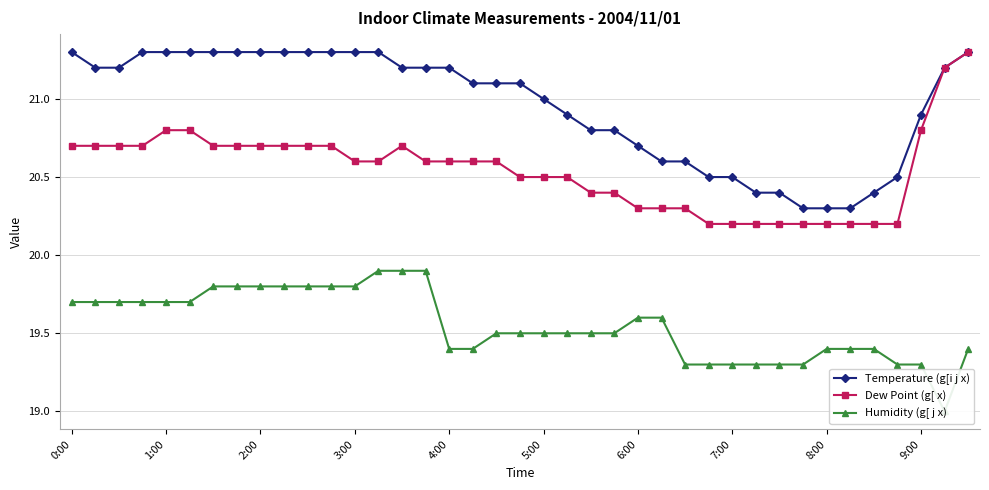

The value of Temperature (g[i j x) at 31 is 20.3. True or false?

True